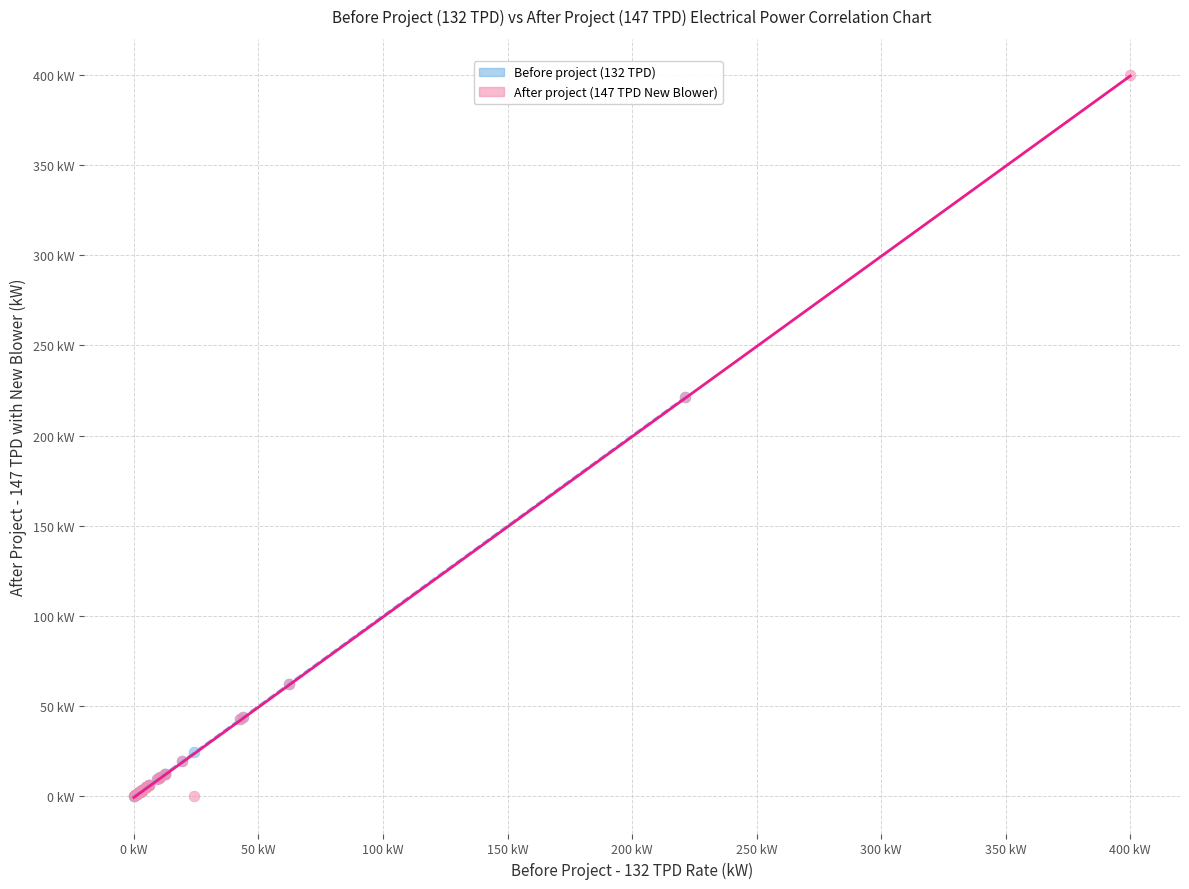

What are all the series names shown in the legend?

Before project (132 TPD), After project (147 TPD New Blower)